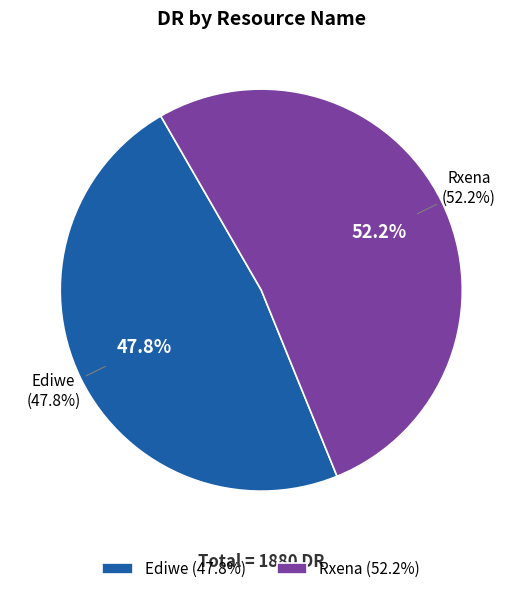

Is there a majority slice in this chart?

Yes